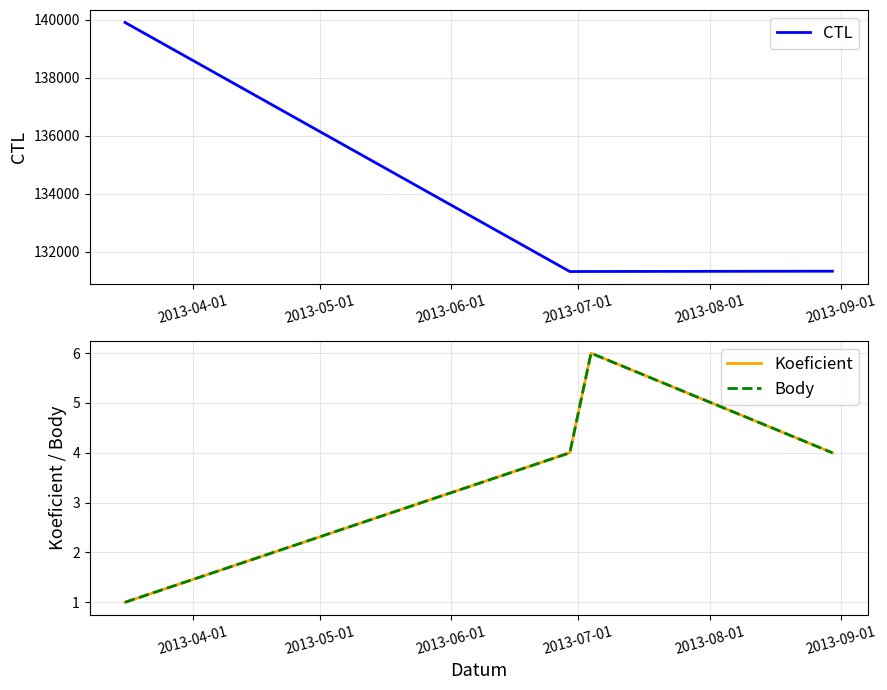

What is the lowest value of the CTL series?

131319